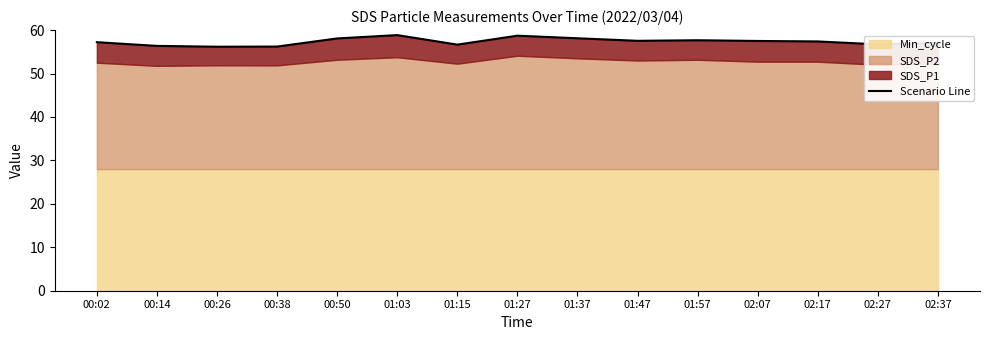

Reading left to right, list all the values displayed in this chart.

00:02=57.2	00:14=56.4	00:26=56.2	00:38=56.2	00:50=58.1	01:03=58.8	01:15=56.7	01:27=58.7	01:37=58.1	01:47=57.5	01:57=57.7	02:07=57.5	02:17=57.4	02:27=56.7	02:37=57.1